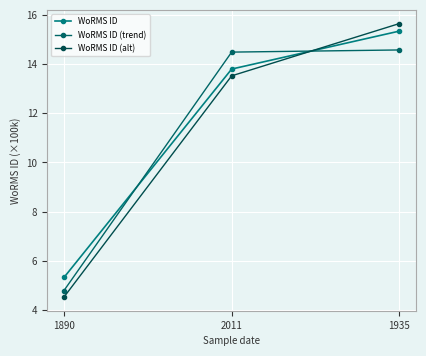

Which series has the largest range (max minus min)?

WoRMS ID (alt)